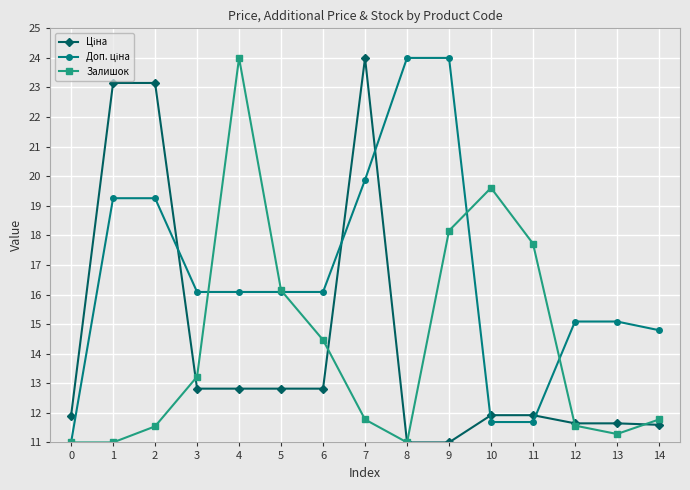

What is the spread (max minus min) of values at 0?

0.9